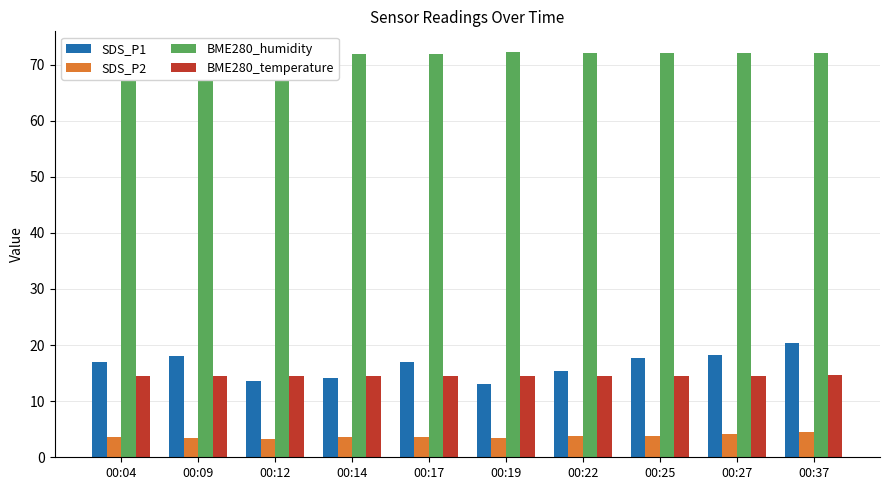

Rank the series at 00:04 from highest to lowest value.

BME280_humidity, SDS_P1, BME280_temperature, SDS_P2